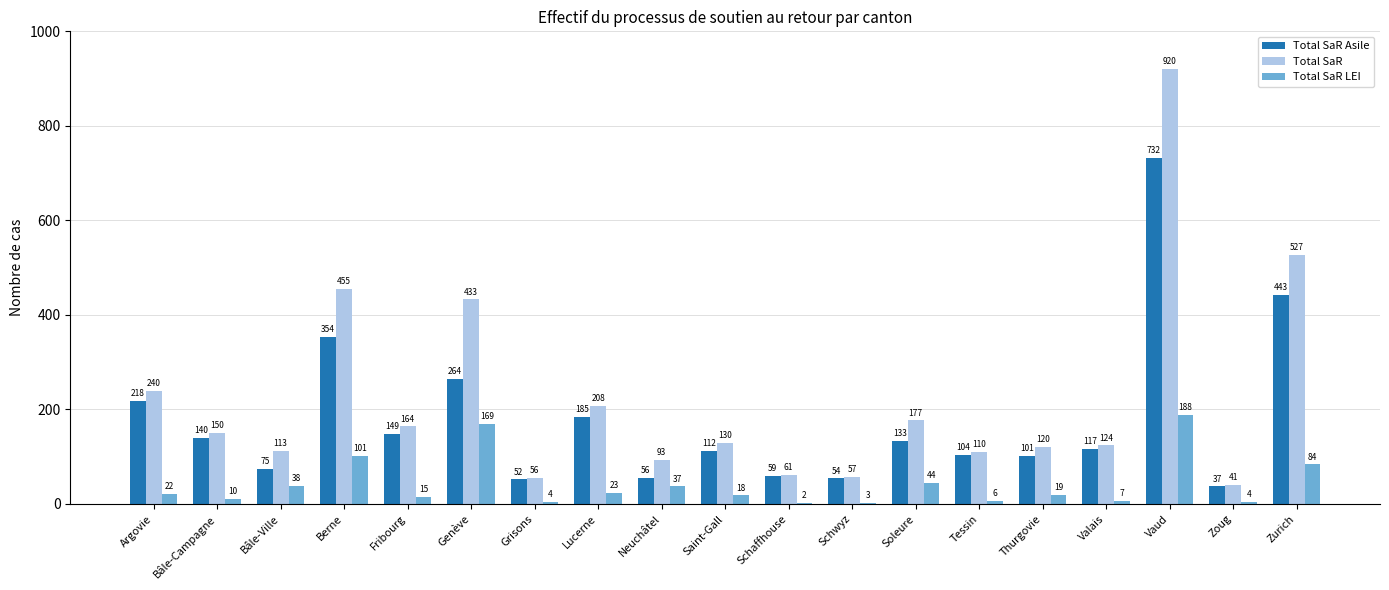

What is the maximum value shown in the chart?

920